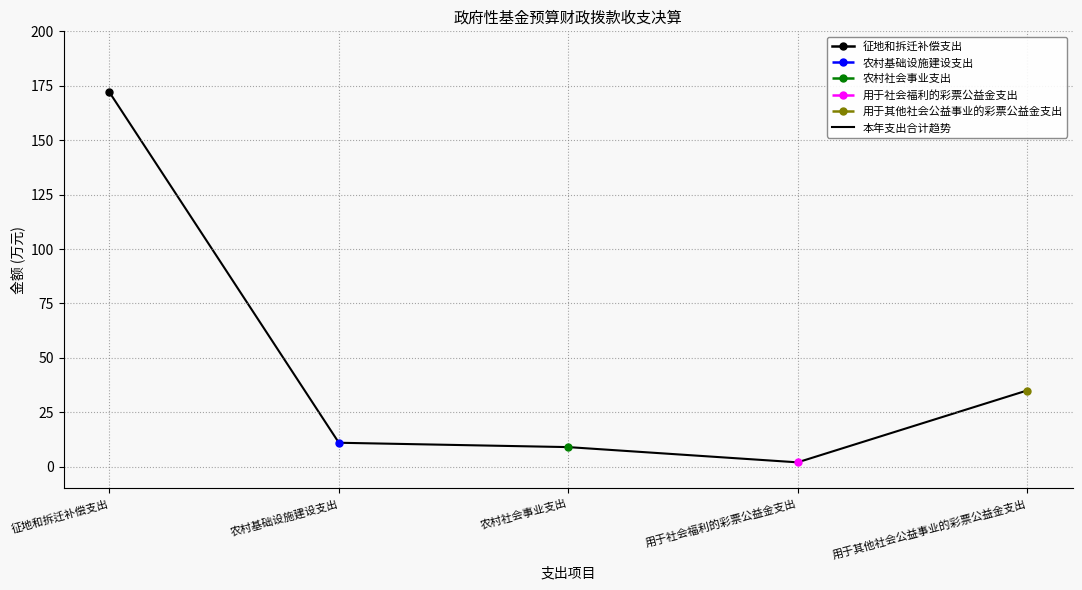

What position from the left is 用于其他社会公益事业的彩票公益金支出?

5